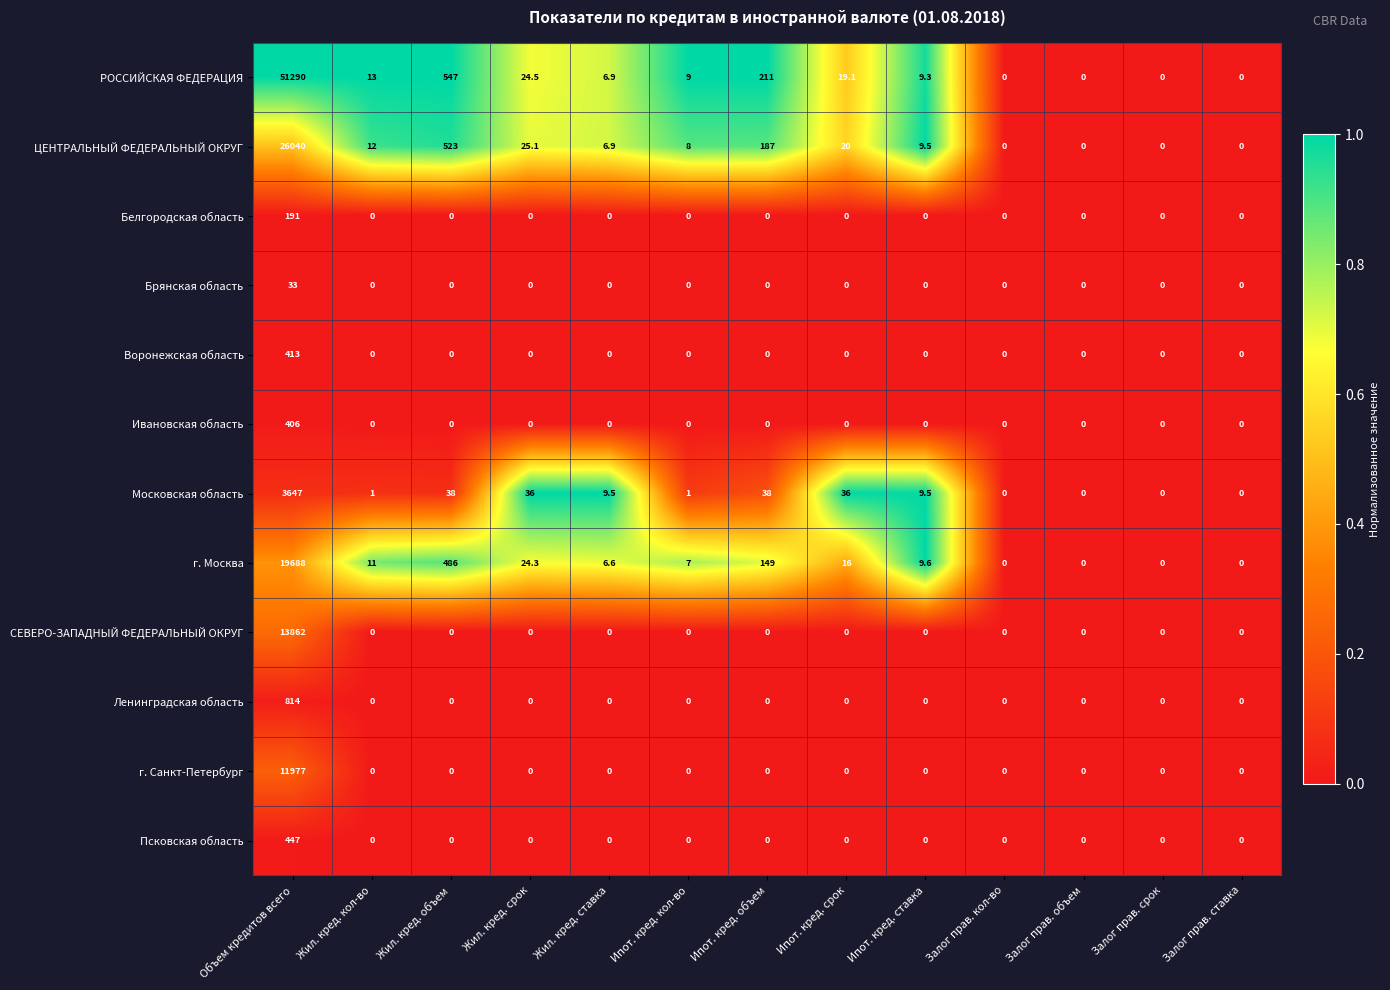

Which series has the largest total across all categories?

РОССИЙСКАЯ ФЕДЕРАЦИЯ